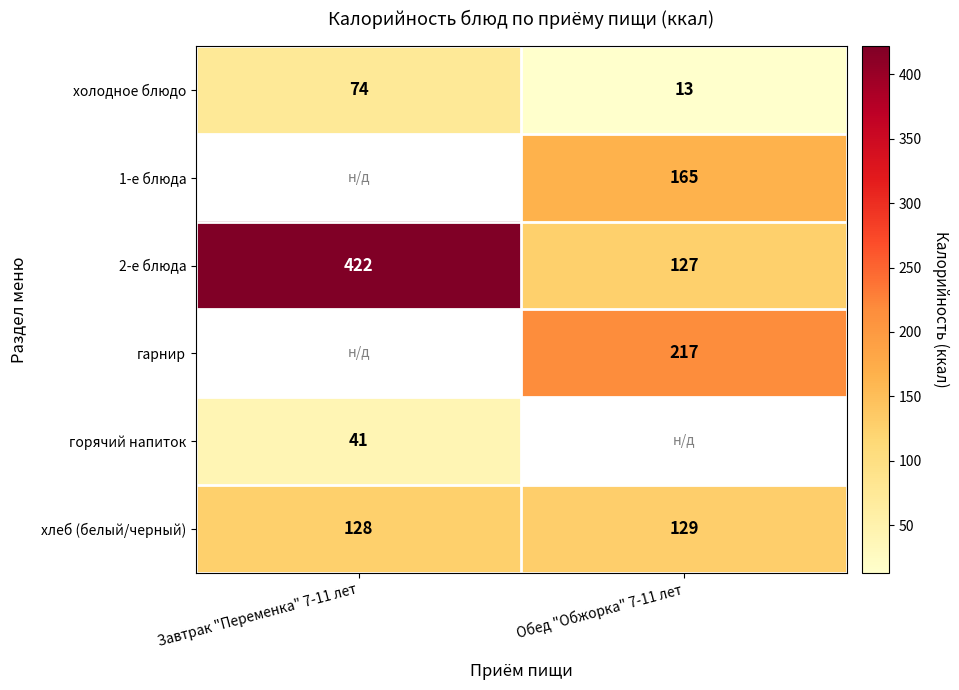

How many categories are shown in the chart?

2